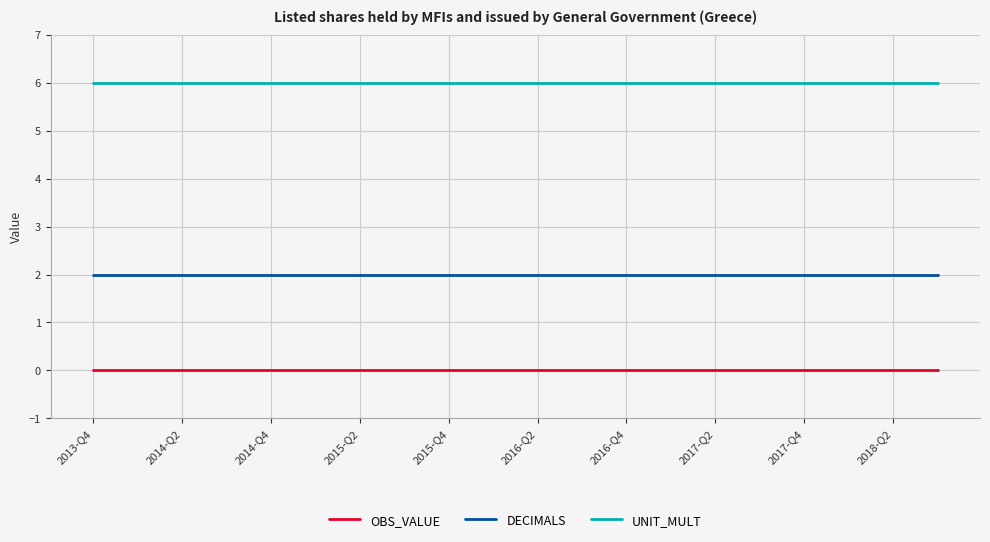

Does the chart have visible grid lines?

Yes